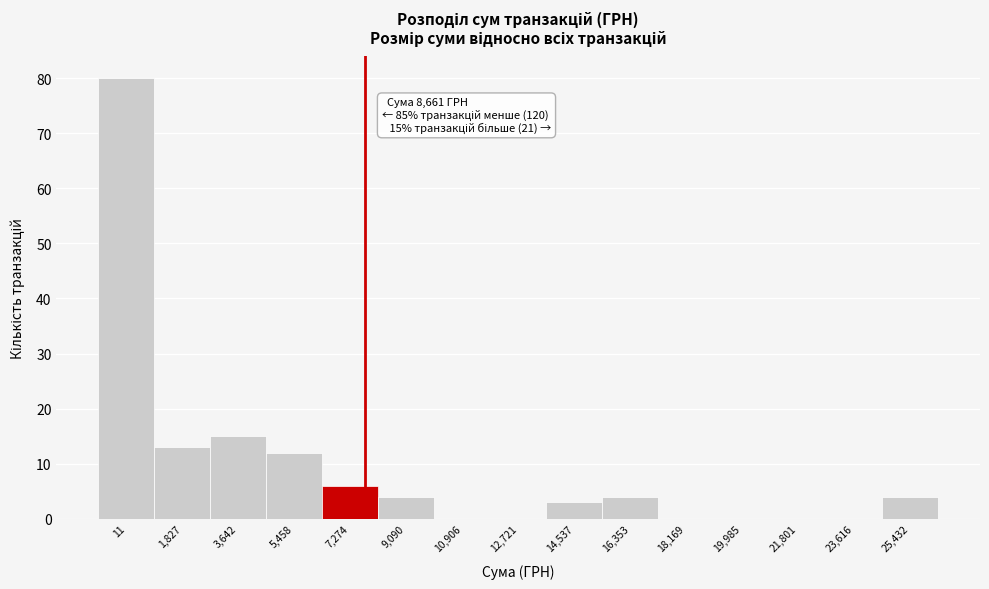

Reading left to right, extract all data points from this chart.

11=80	1,827=13	3,642=15	5,458=12	7,274=6	9,090=4	10,906=0	12,721=0	14,537=3	16,353=4	18,169=0	19,985=0	21,801=0	23,616=0	25,432=4